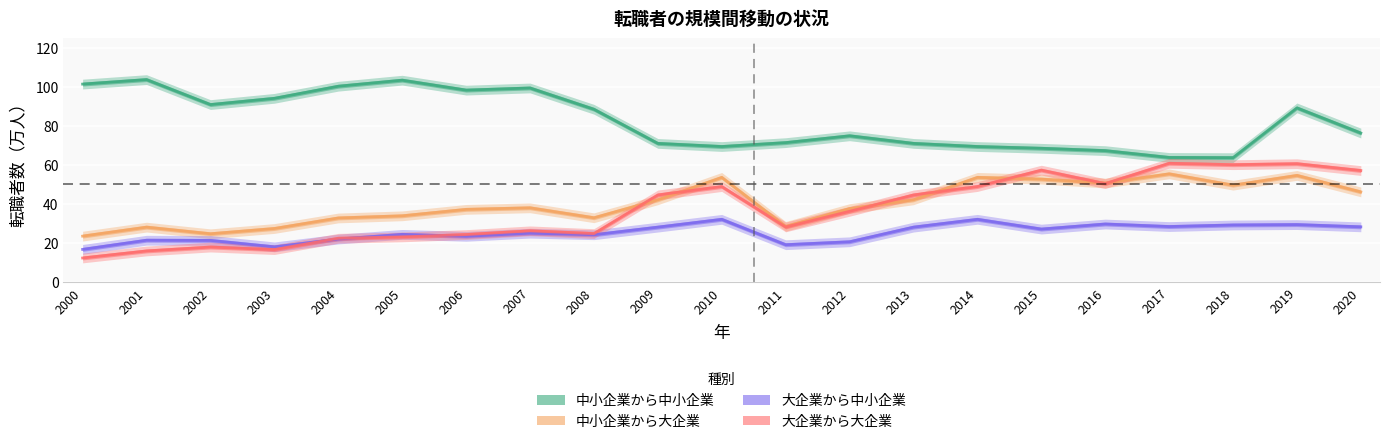

Where does the 大企業から中小企業 series first go above 25?

2009